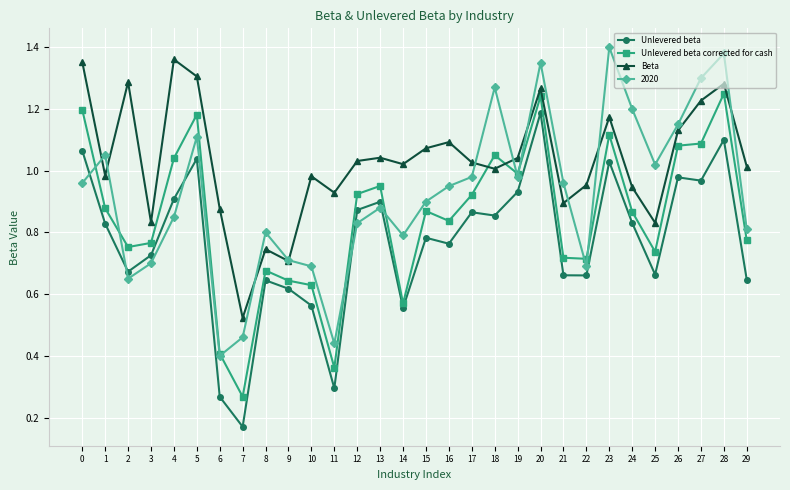

At which category does the chart reach its minimum across all series?

7